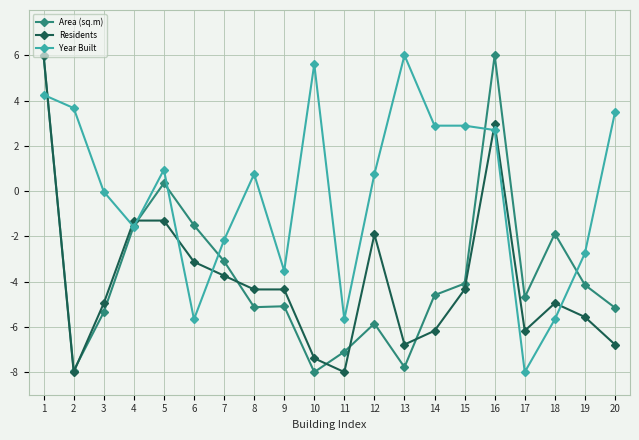

What is the spread (max minus min) of values at 7?

1.6